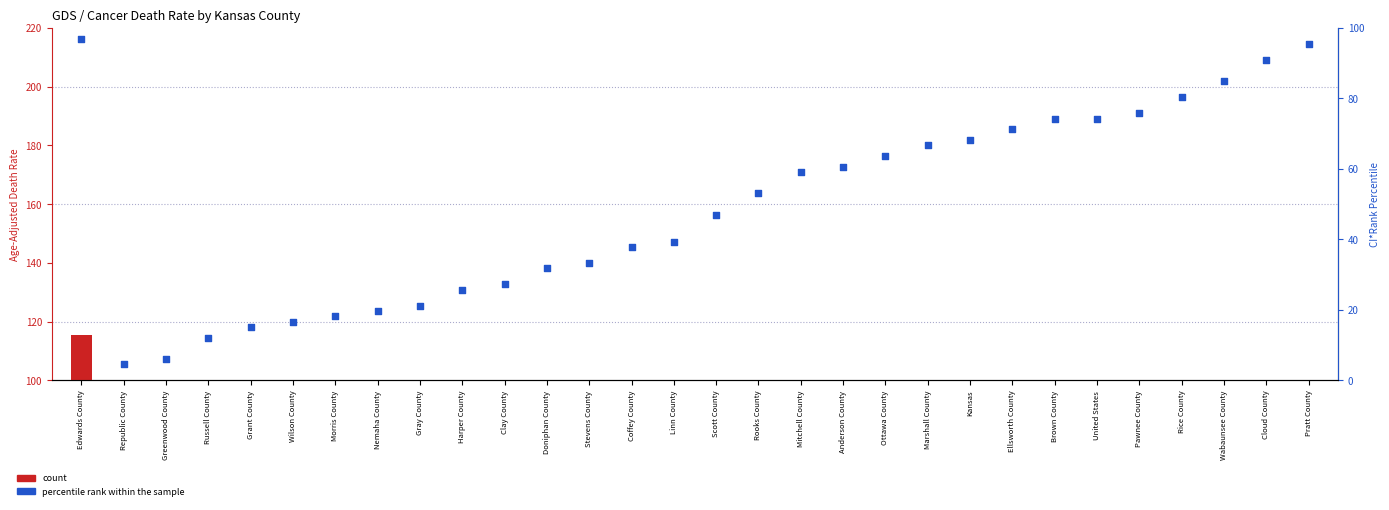

Which series contains the lowest Y value?

percentile rank within the sample